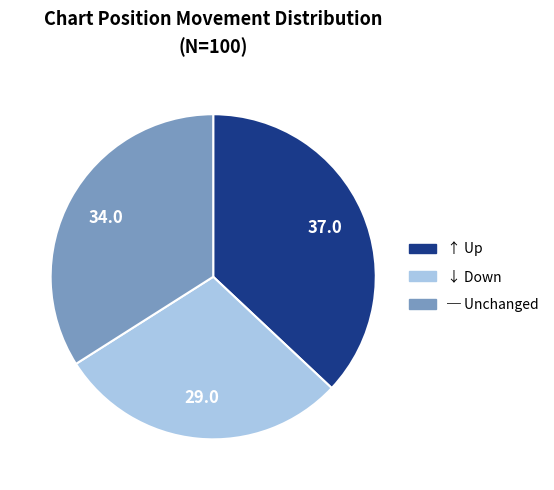

Is there a majority slice in this chart?

No